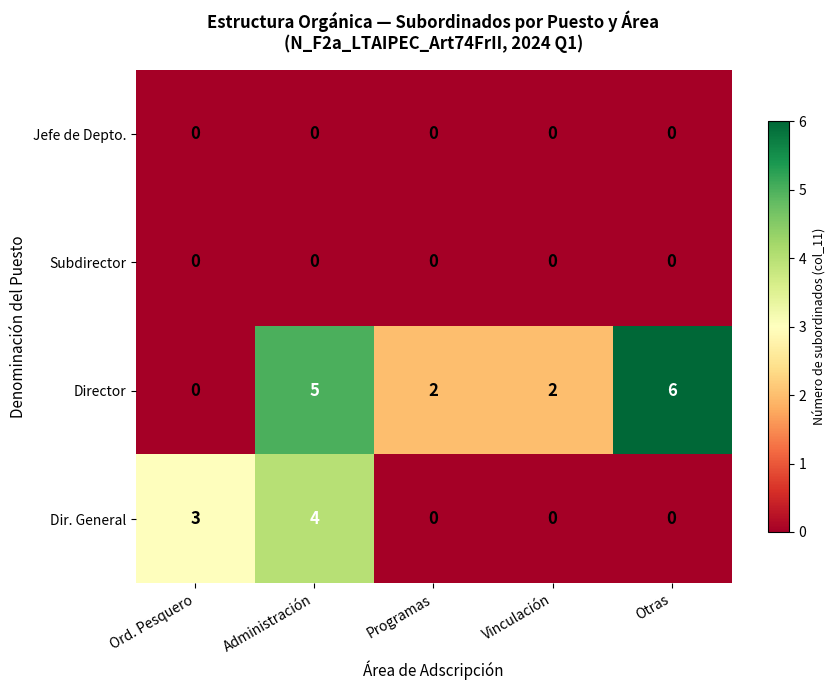

Is it true that Jefe de Depto. equals 0 at Programas?

True